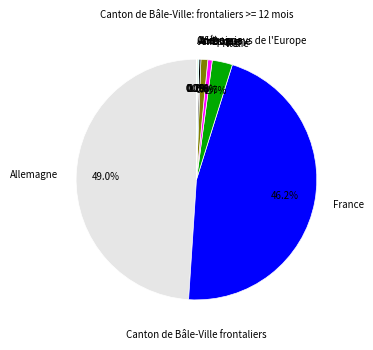

To the nearest percent, what portion does Allemagne represent?

49%